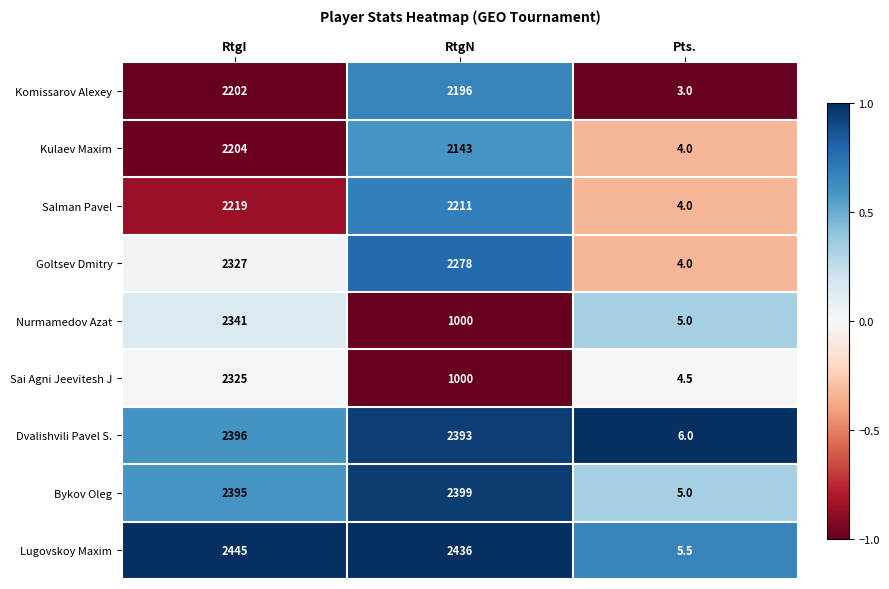

What is the difference between the highest and lowest values at RtgN?

1436.0